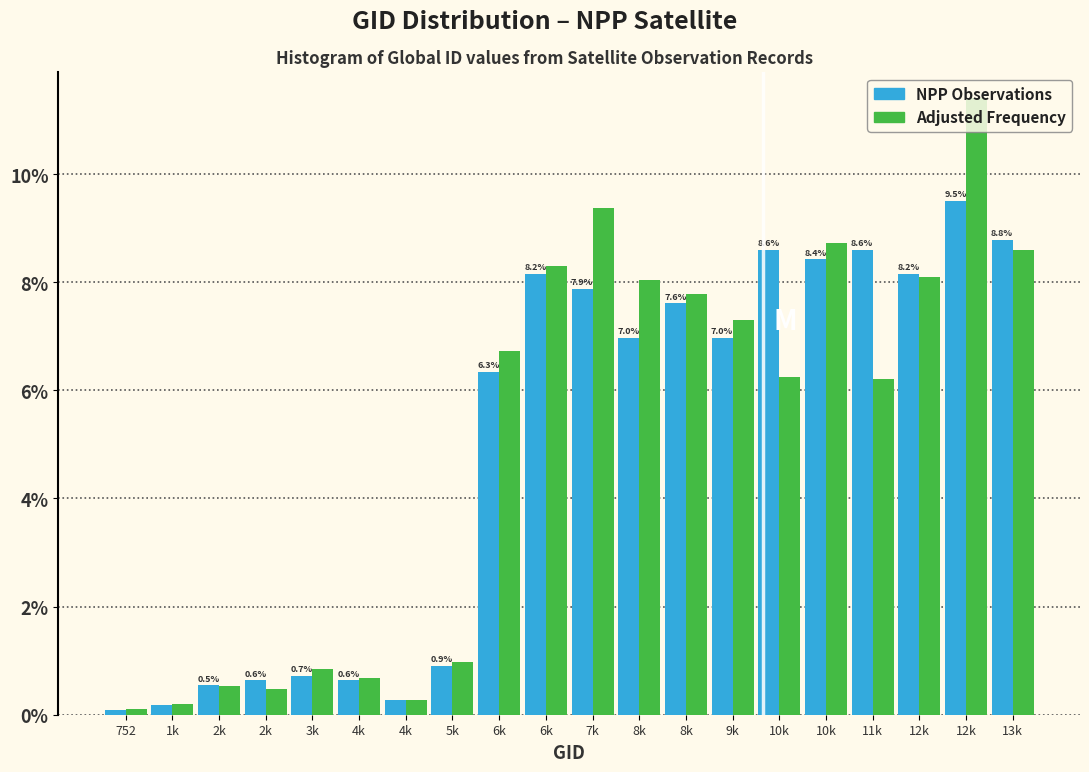

Does the chart contain any negative values?

No